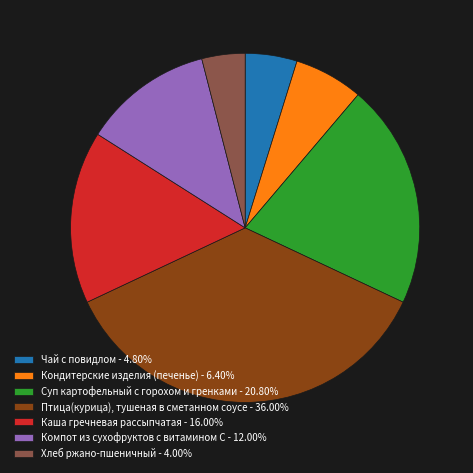

Is the sum of Компот из сухофруктов с витамином С - 12.00% and Хлеб ржано-пшеничный - 4.00% greater than half?

No